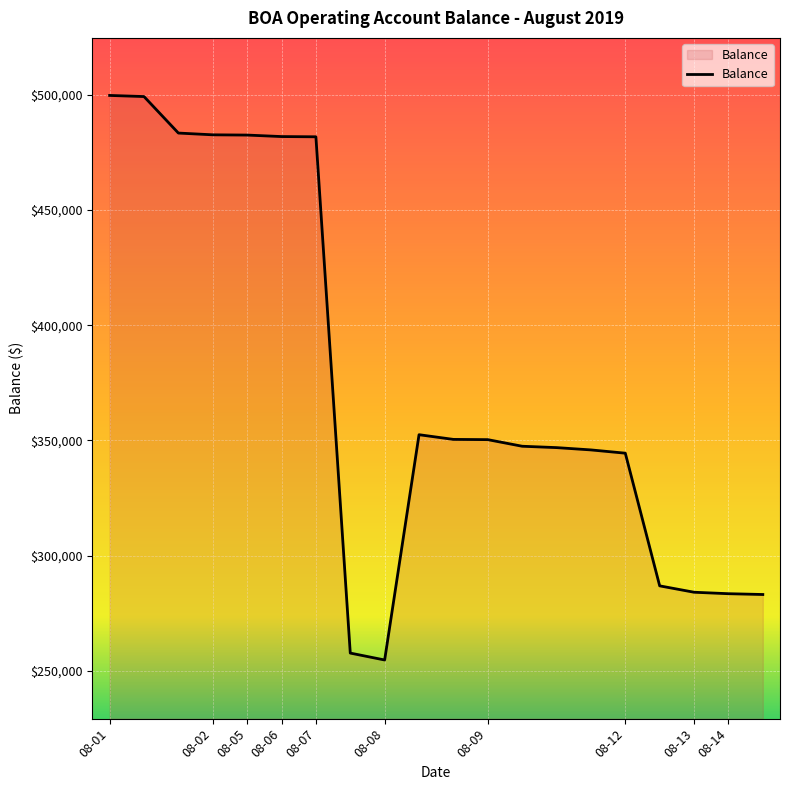

What is the maximum value shown in the chart?

499750.7